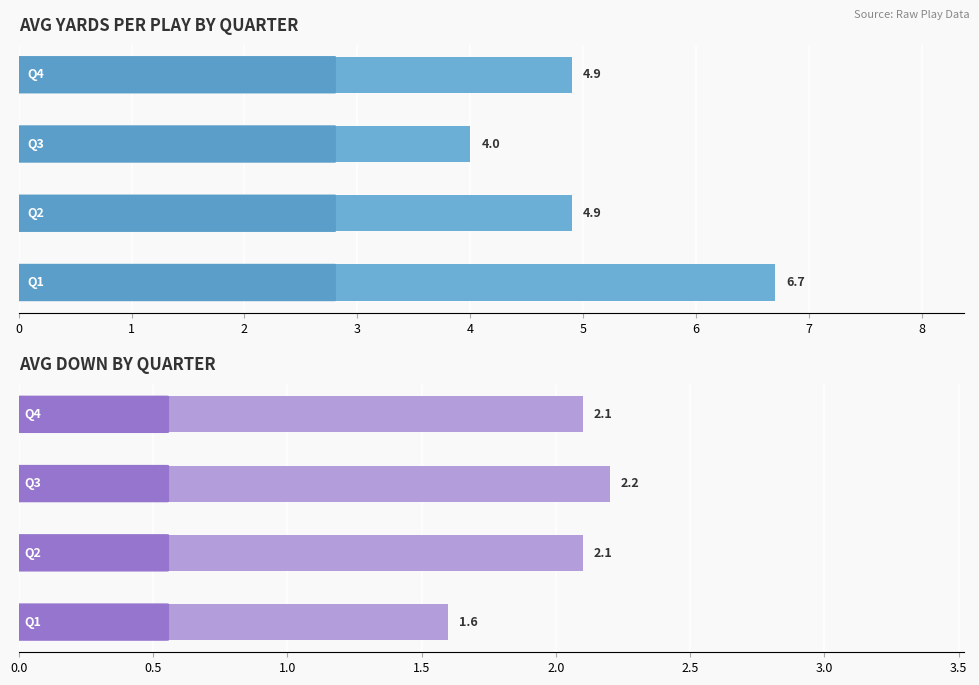

How many distinct data groups are displayed?

2